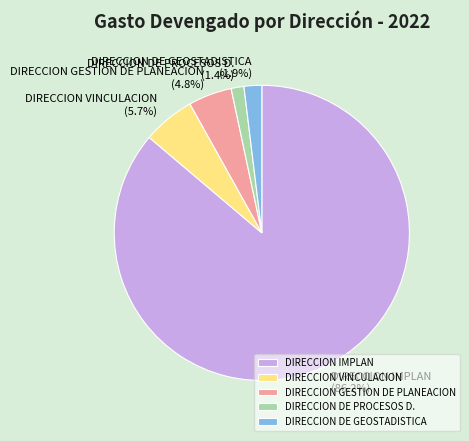

Is there a majority slice in this chart?

Yes